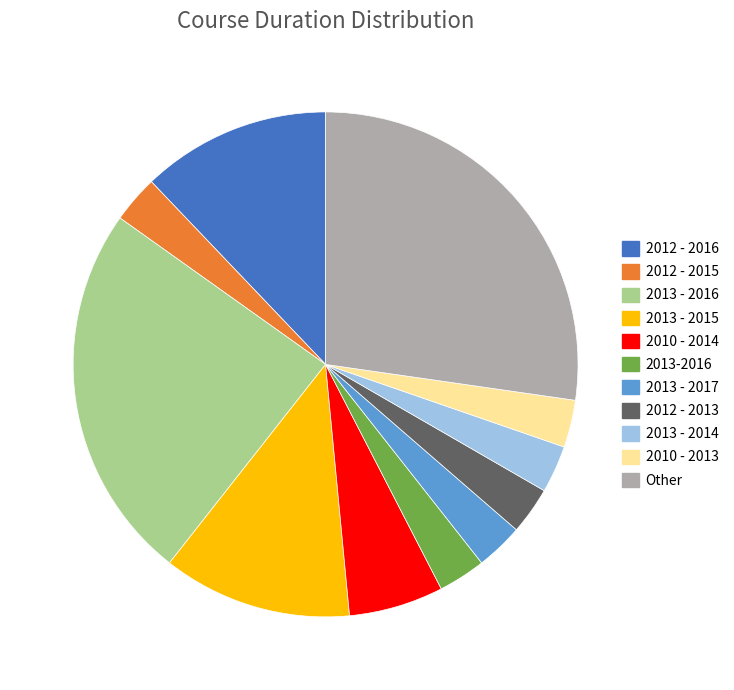

The 2013 - 2014 slice represents 3% of the pie. True or false?

True